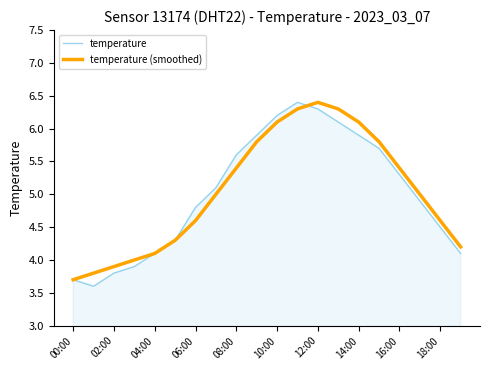

How many categories are shown in the chart?

20